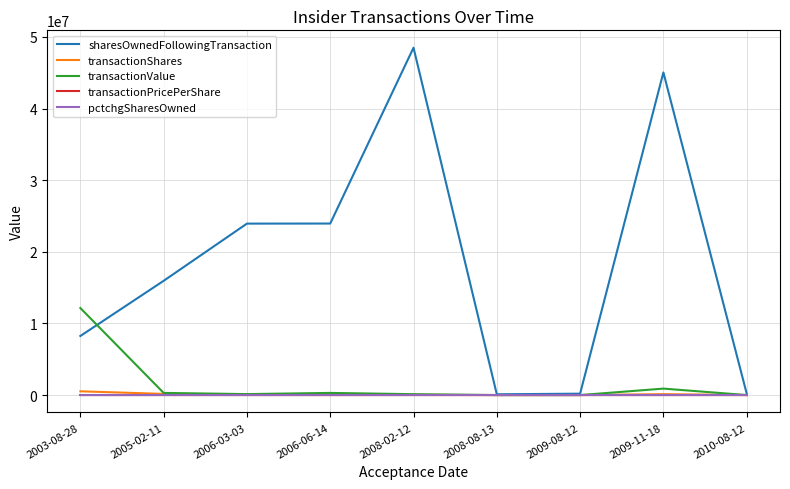

Which series has the largest total across all categories?

sharesOwnedFollowingTransaction